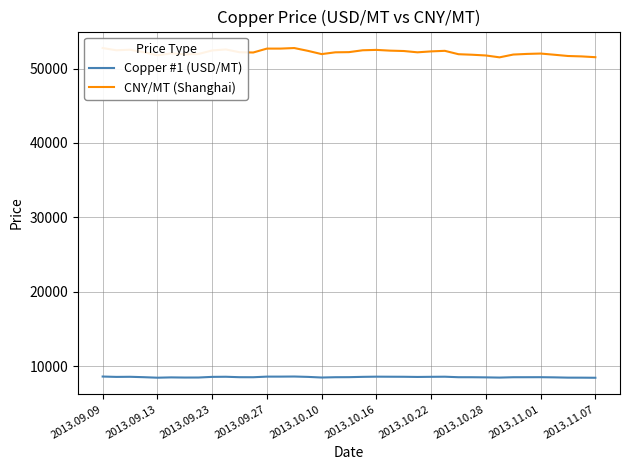

Is this an area chart (filled region under the line)?

No